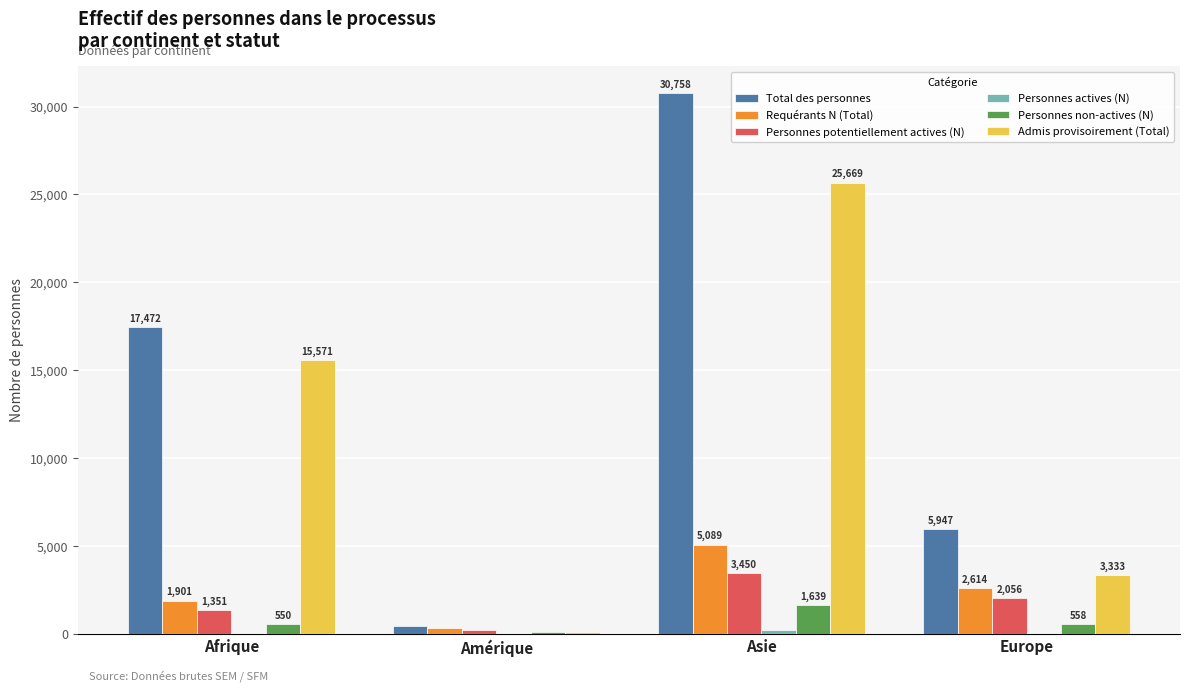

Which label corresponds to the largest value in the chart?

Asie